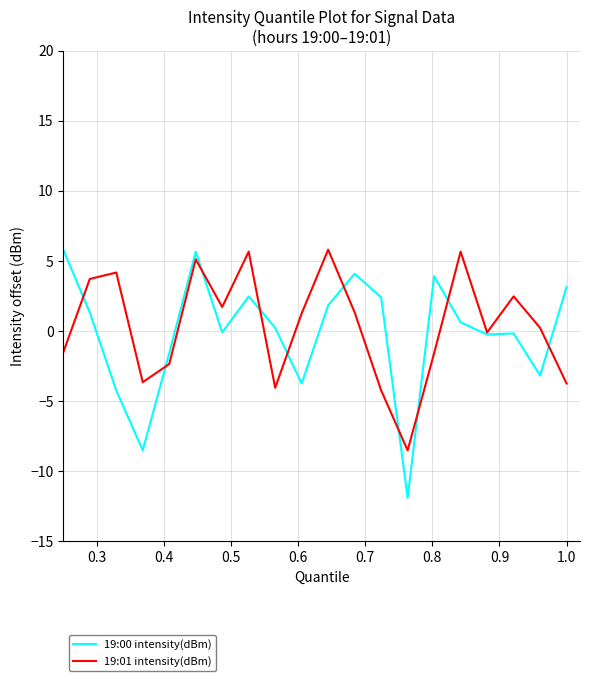

What is the minimum value shown in the chart?

-11.9